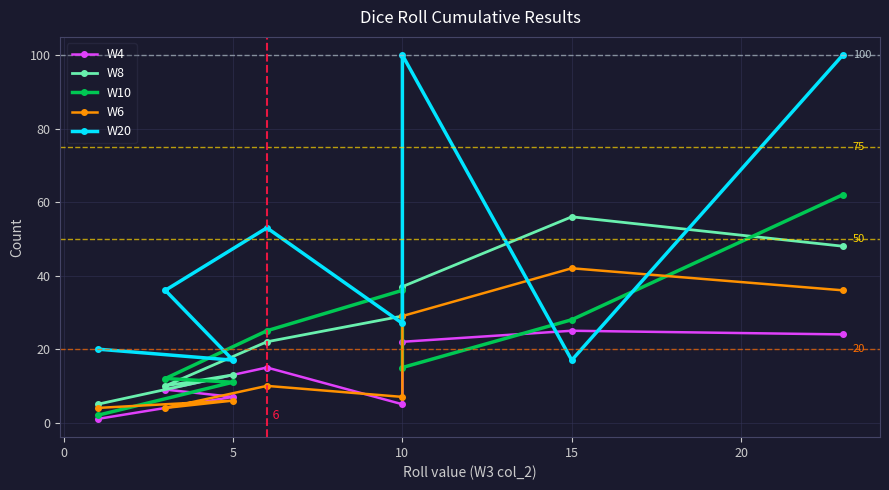

Reading left to right, transcribe all the data shown in this chart.

W4: 1	7	9	15	5	22	25	24
W8: 5	13	10	22	29	37	56	48
W10: 2	11	12	25	36	15	28	62
W6: 4	6	4	10	7	29	42	36
W20: 20	17	36	53	27	100	17	100